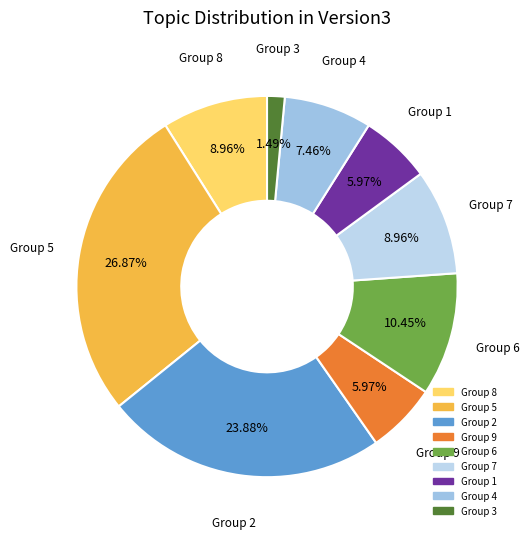

Do Group 6 and Group 9 together represent more than half of the pie?

No